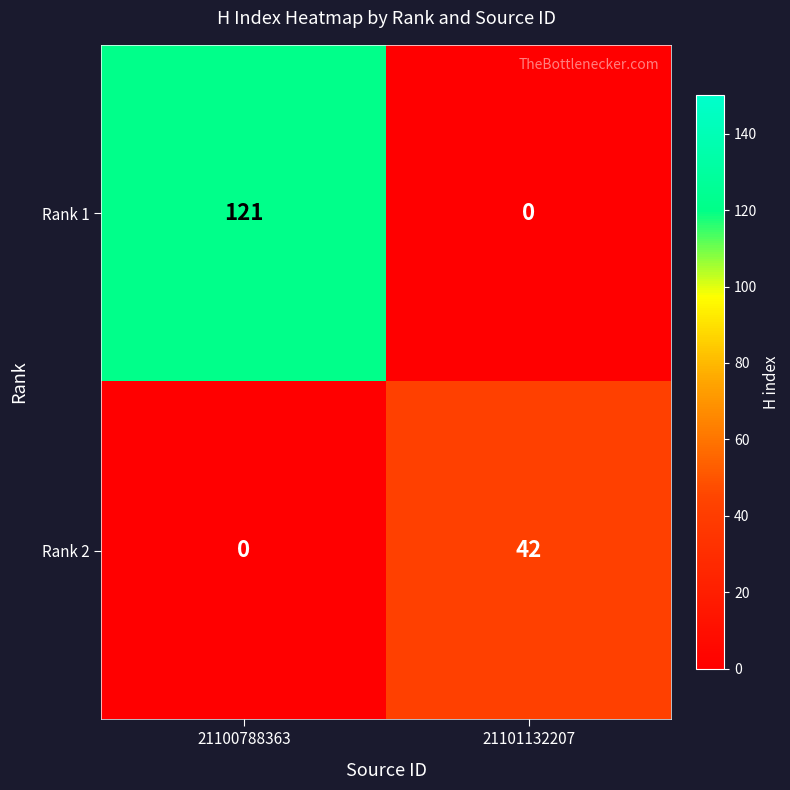

What is the maximum value shown in the chart?

121